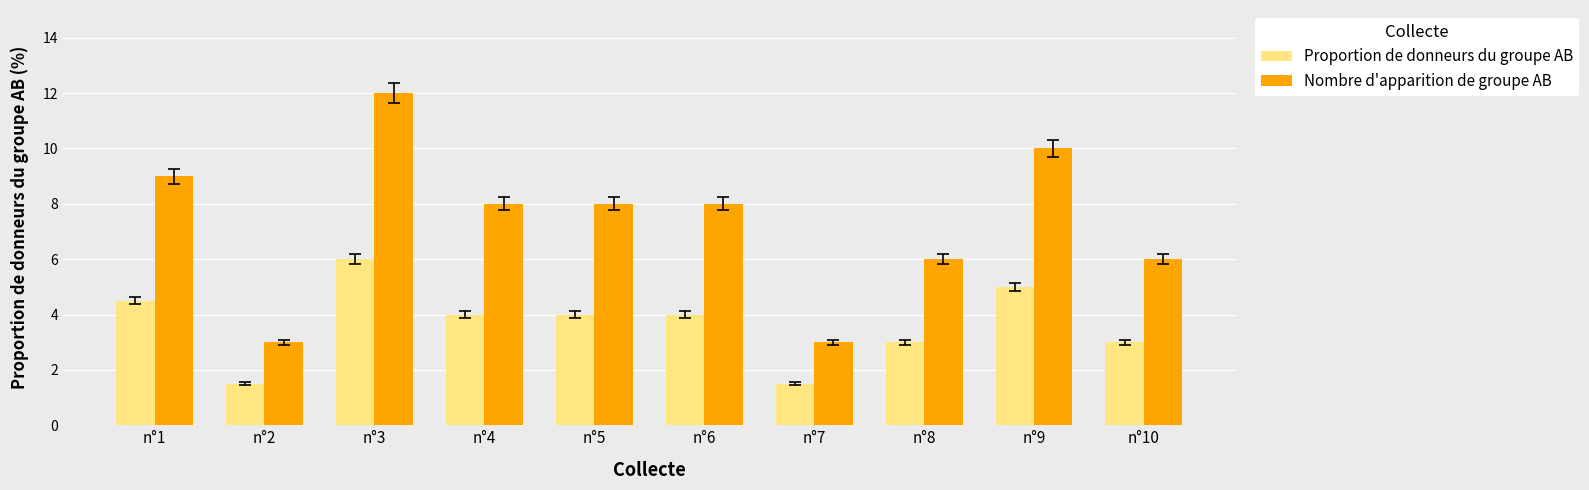

True or false: Proportion de donneurs du groupe AB has a value of 1.5 at n°7.

True